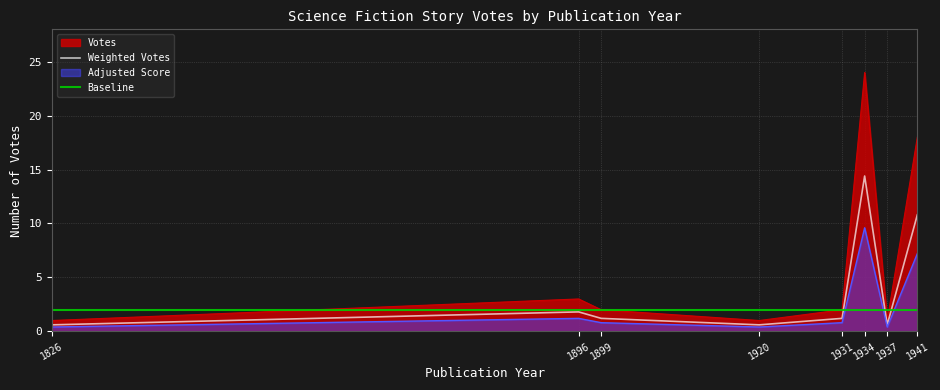

Approximately how many times larger is the value at 1931 compared to 1920?

2.0